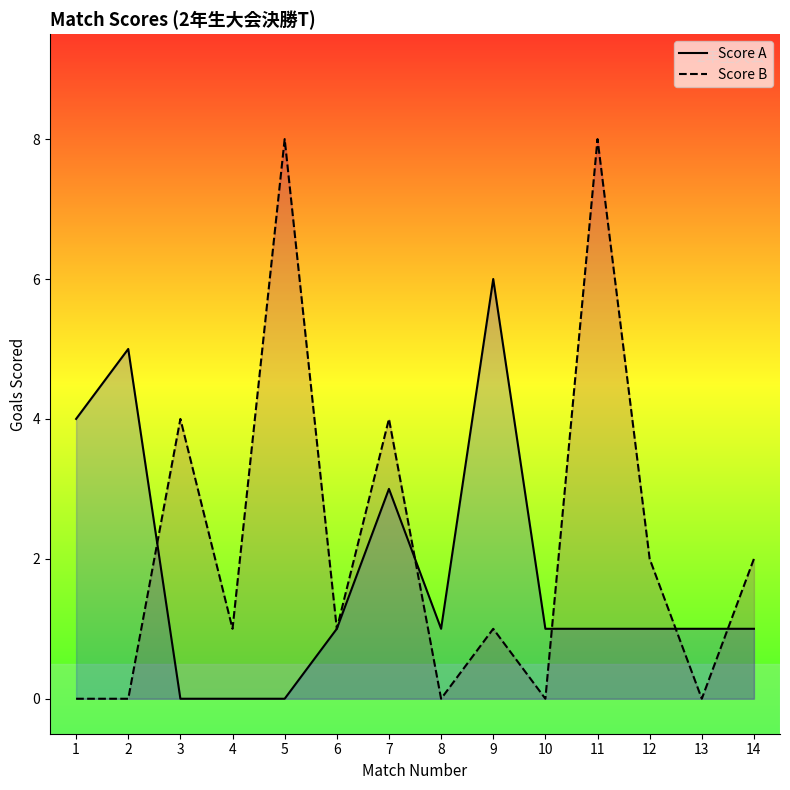

The Score B series shows 4 at 1. True or false?

False